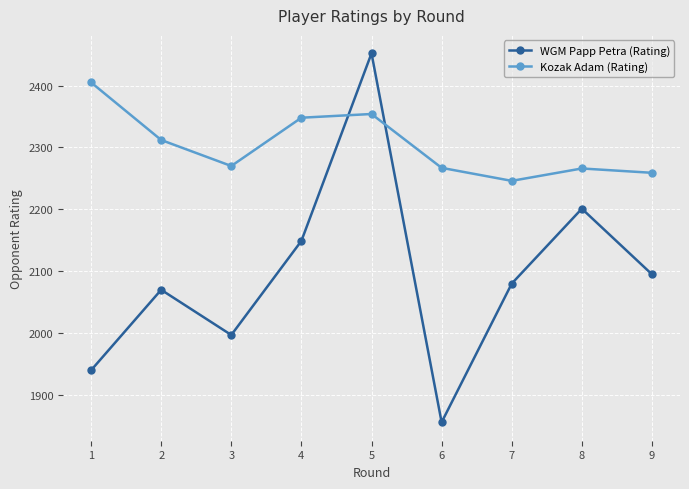

At which category is the sum across all series the highest?

5